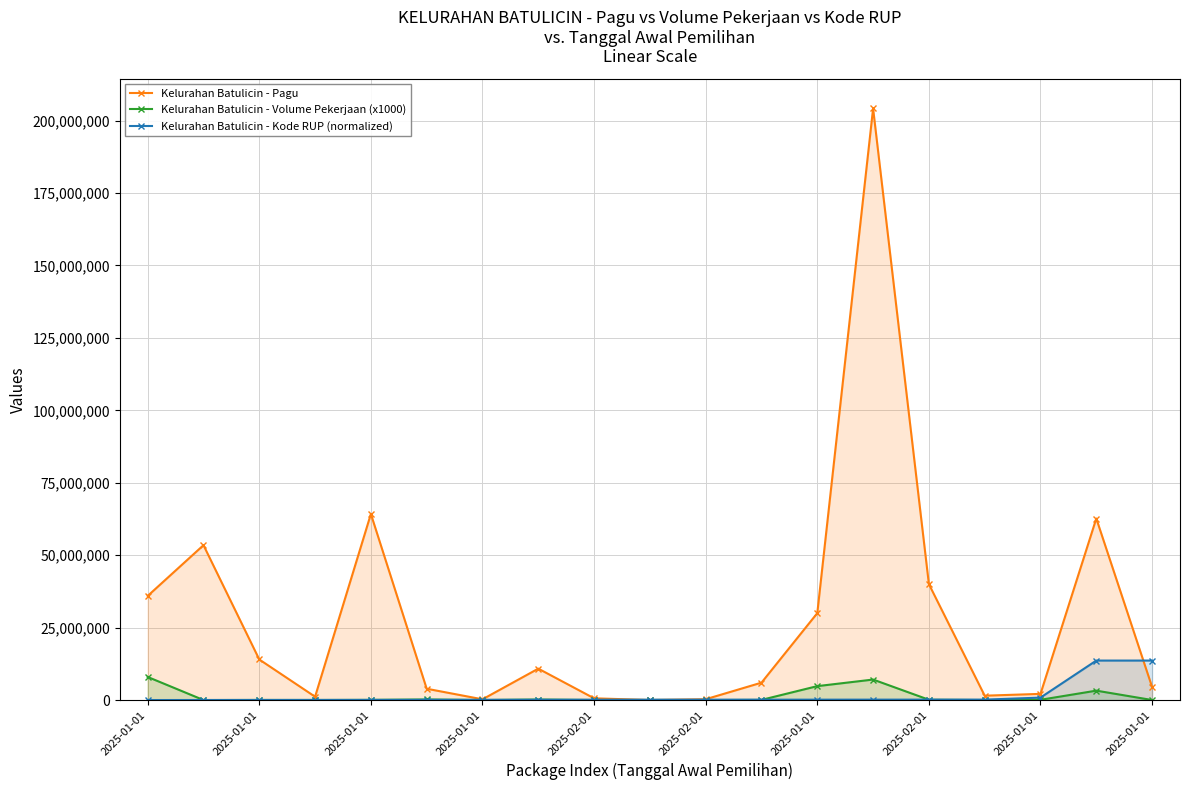

What is the label of the 18th point from the right?

2025-01-01